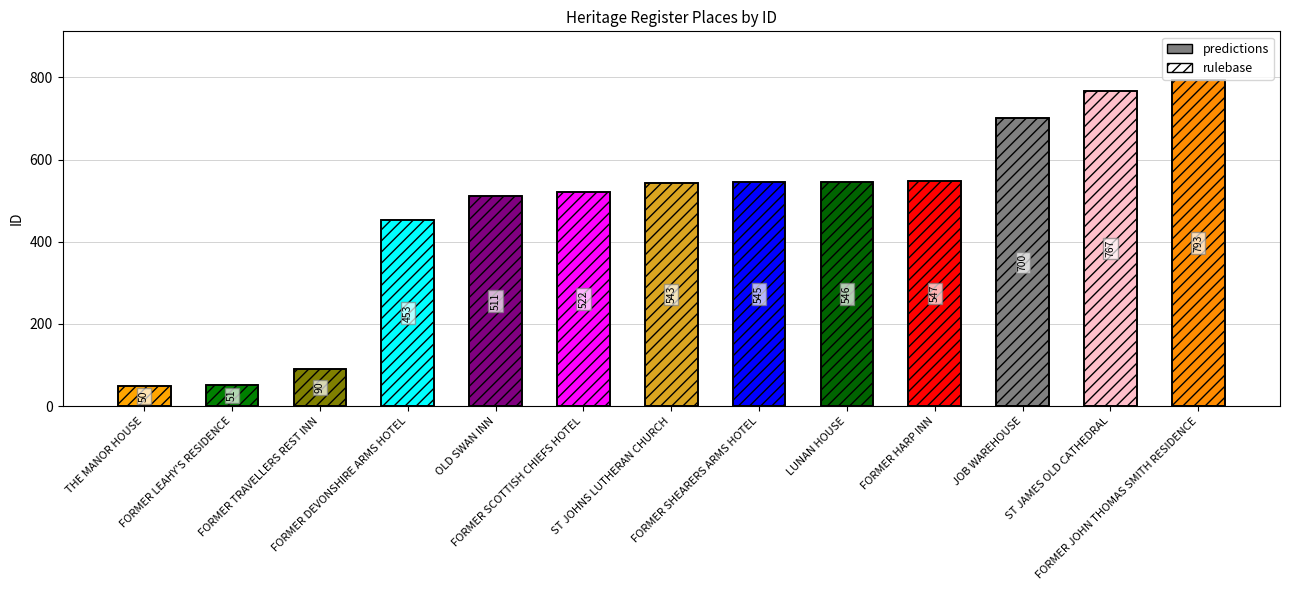

What is the sum of all rulebase values?

6118